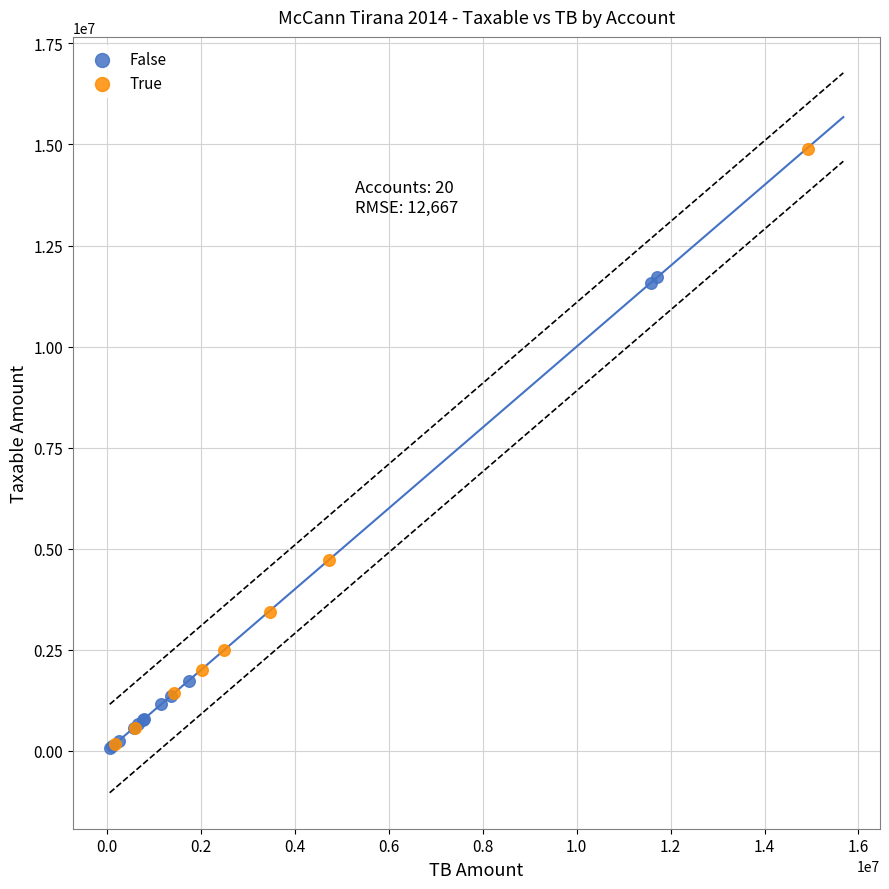

Which series has the widest spread of Y values?

True